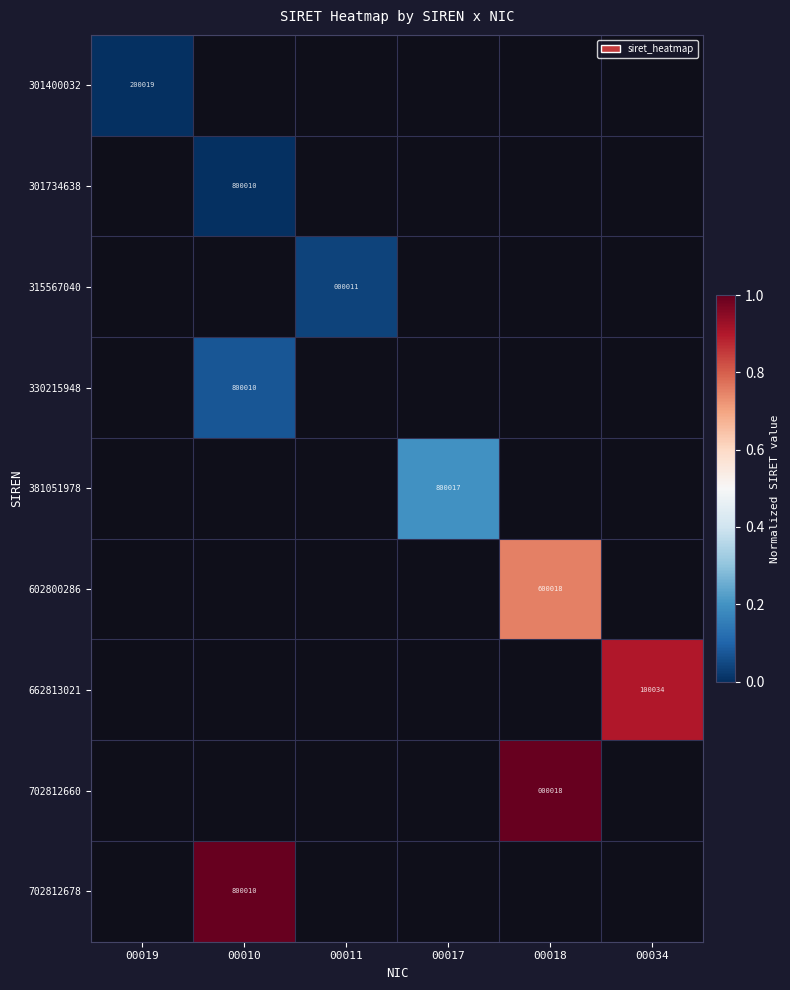

Which label corresponds to the largest value in the chart?

00010